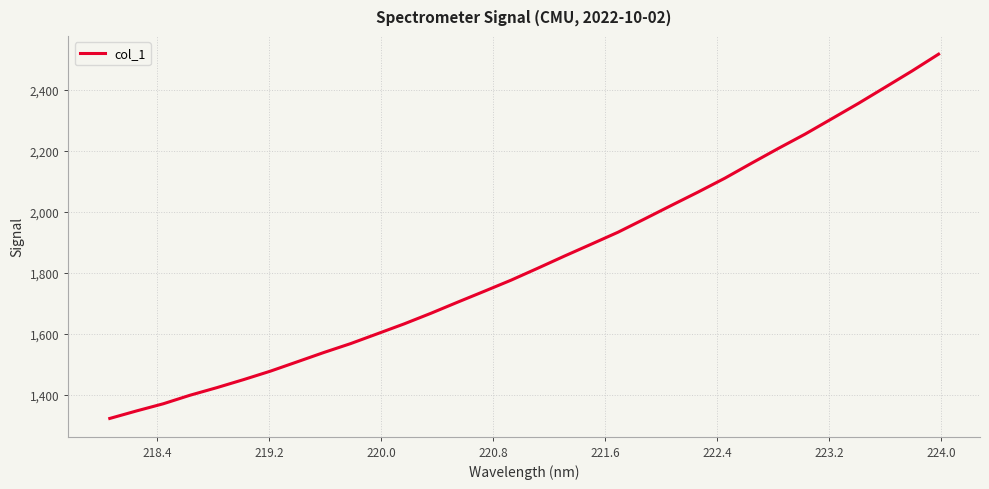

What is the greatest value displayed?

2516.6